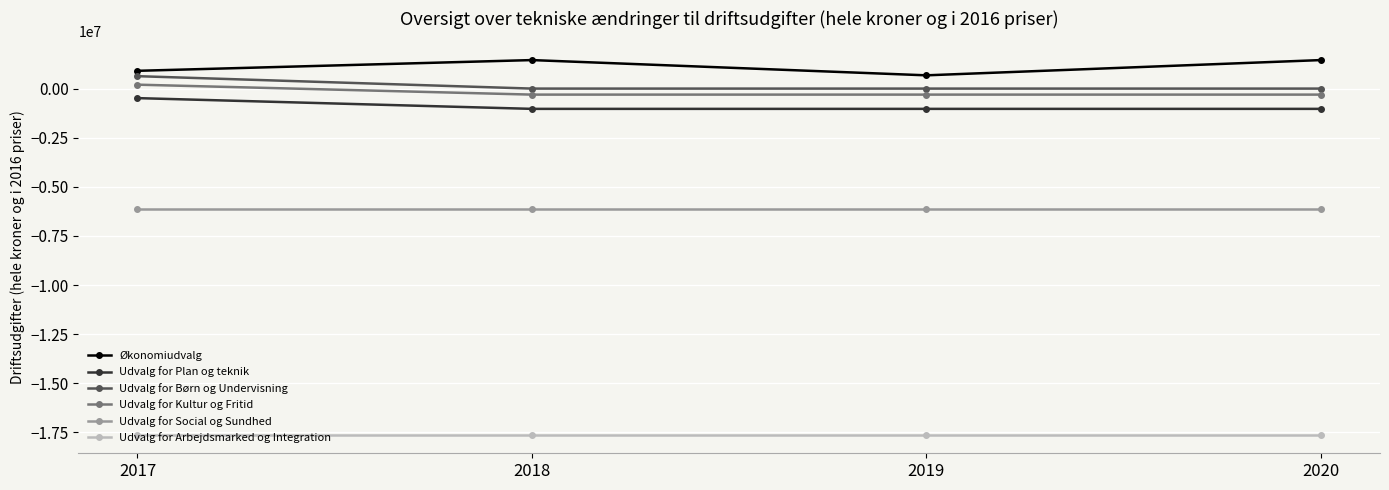

Is the value of Udvalg for Kultur og Fritid at 2019 greater than the value of Udvalg for Plan og teknik at 2018?

Yes